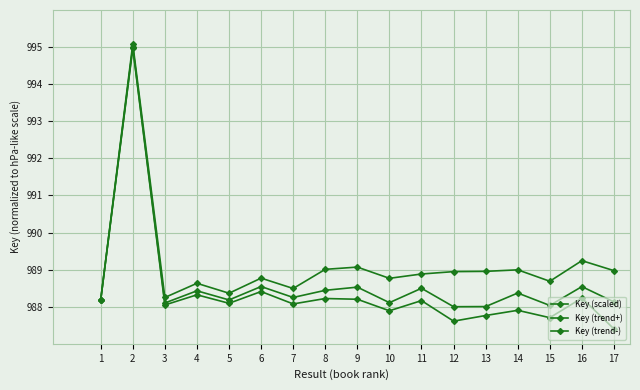

The value of Key (trend-) at 2 is 995.0. True or false?

True